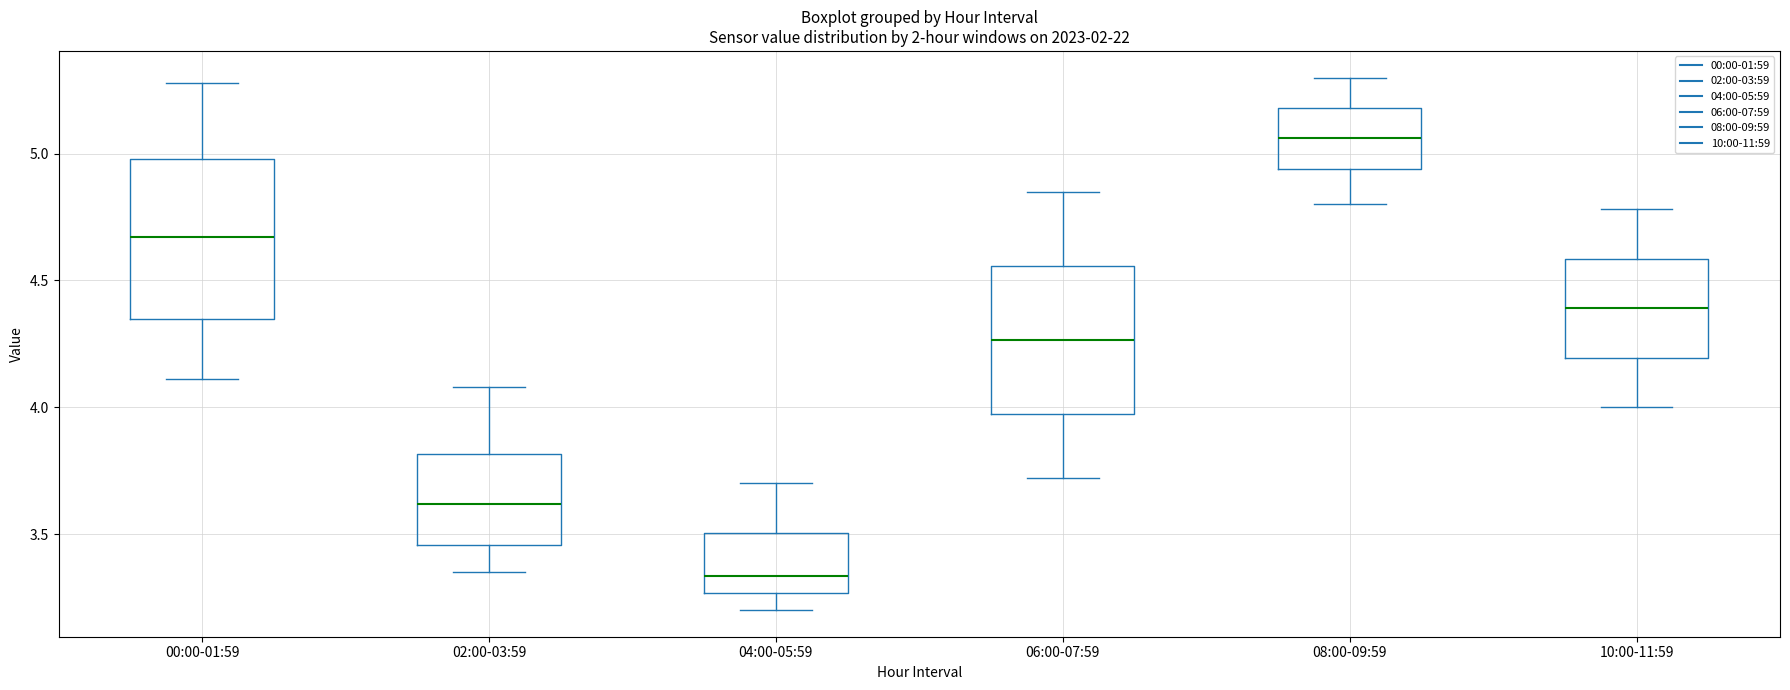

Reading left to right, read every box against the y-axis: the position of its median line, the range the box covers, and the ends of its whiskers. The values are not printed on the chart, so give them approximately, as read against the axis.

00:00-01:59: median 4.65, box 4.35 to 5.00, whiskers 4.10 to 5.30
02:00-03:59: median 3.60, box 3.45 to 3.80, whiskers 3.35 to 4.10
04:00-05:59: median 3.35, box 3.25 to 3.50, whiskers 3.20 to 3.70
06:00-07:59: median 4.25, box 3.95 to 4.55, whiskers 3.70 to 4.85
08:00-09:59: median 5.05, box 4.95 to 5.20, whiskers 4.80 to 5.30
10:00-11:59: median 4.40, box 4.20 to 4.60, whiskers 4.00 to 4.80